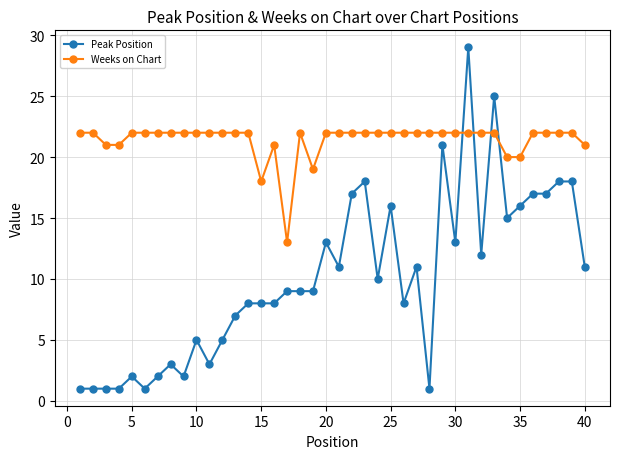

List the series in order of their overall mean, lowest first.

Peak Position, Weeks on Chart